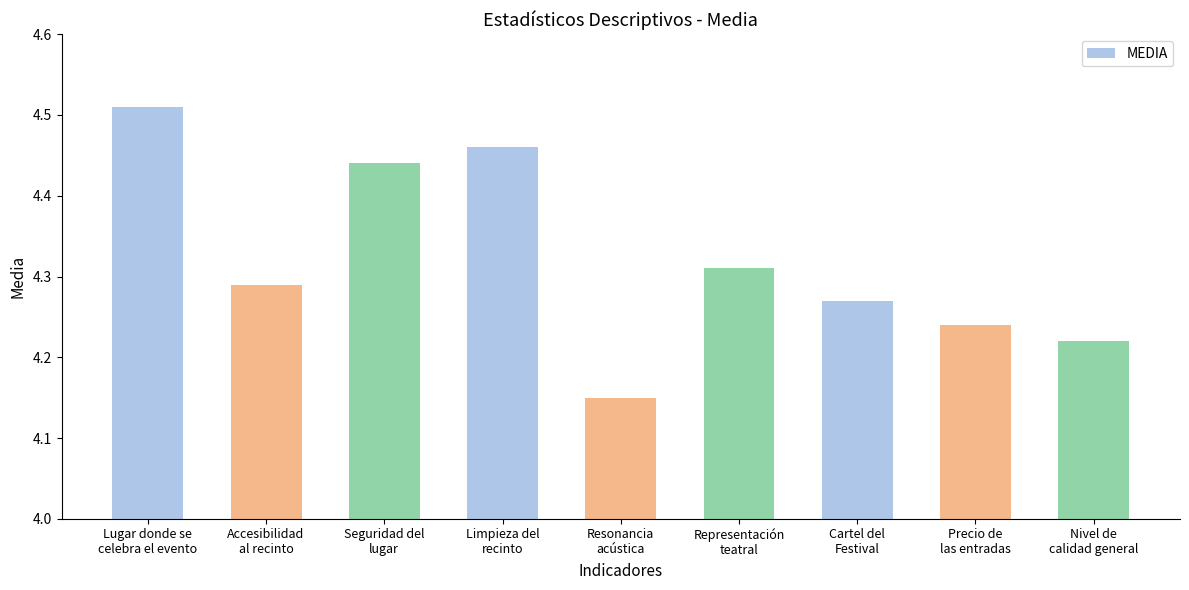

What is the difference between the maximum and minimum values?

0.4